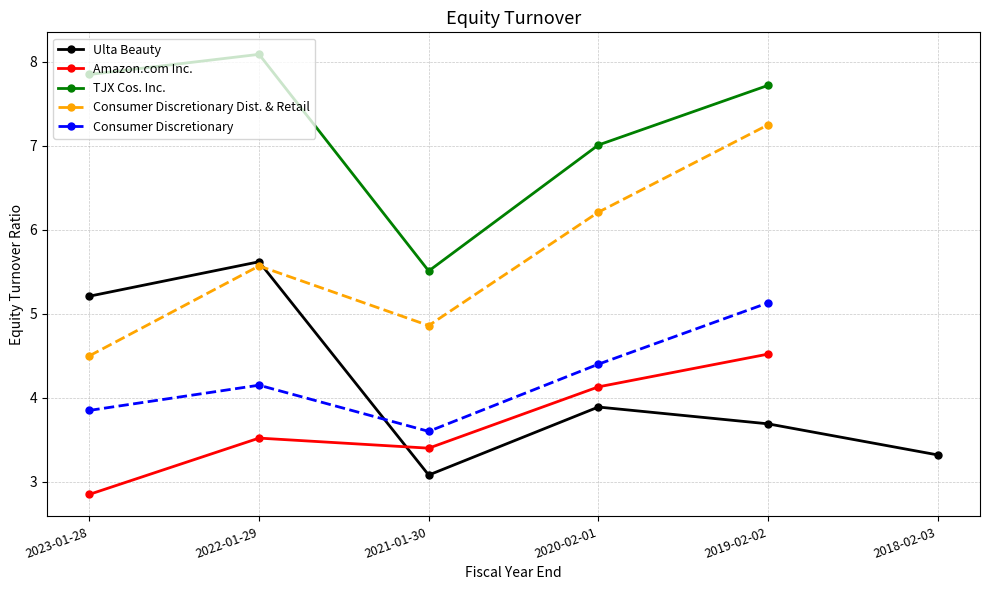

At which category does Consumer Discretionary Dist. & Retail reach its first local valley?

2021-01-30